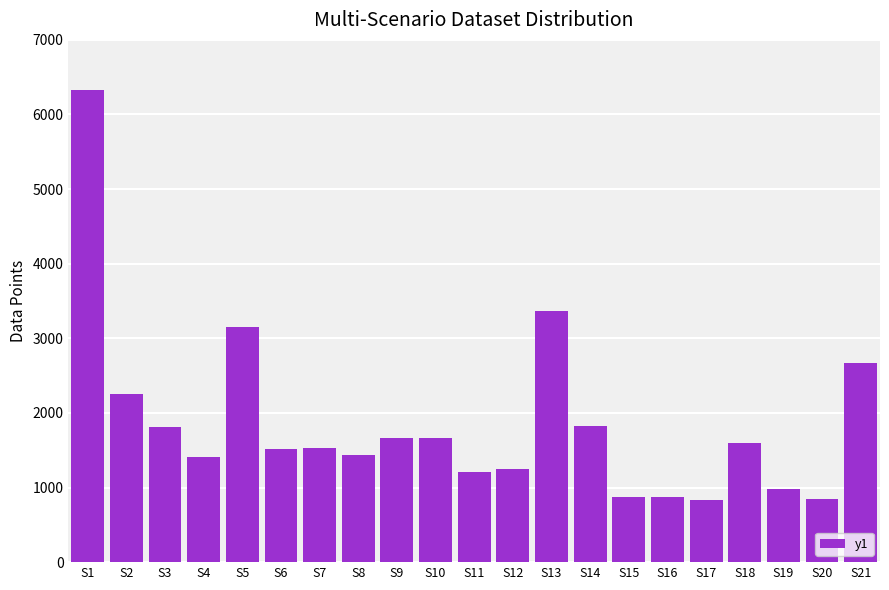

What is the minimum value shown in the chart?

833